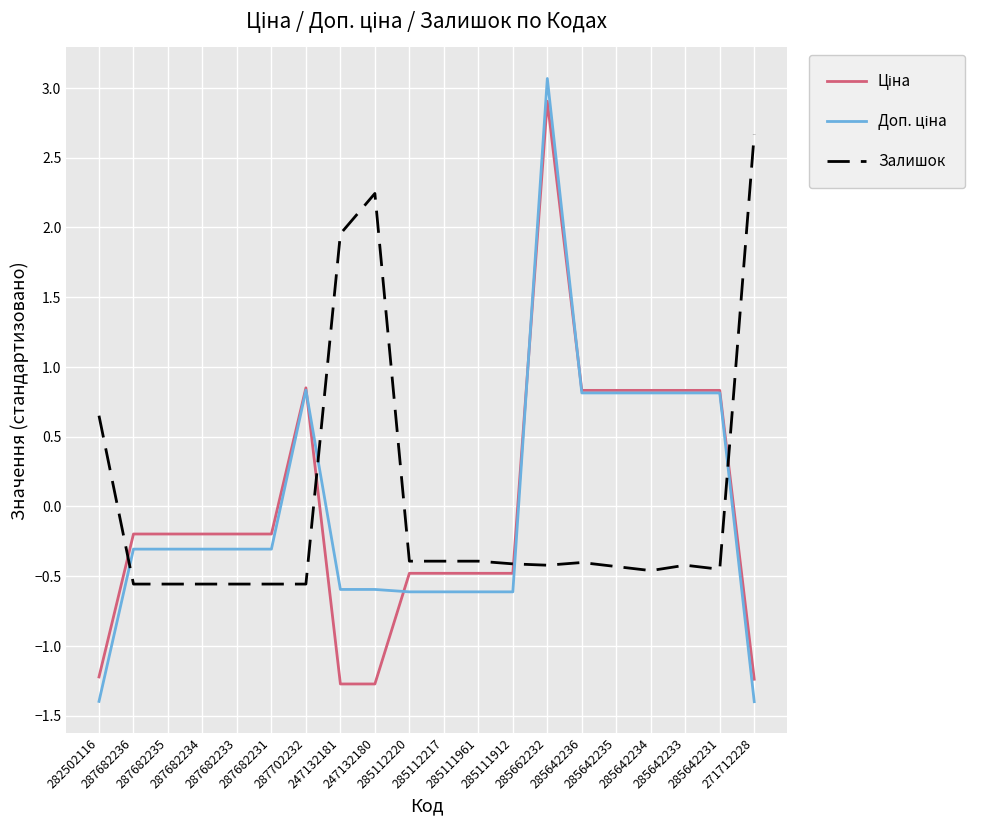

What is the maximum value for Залишок?

2.7